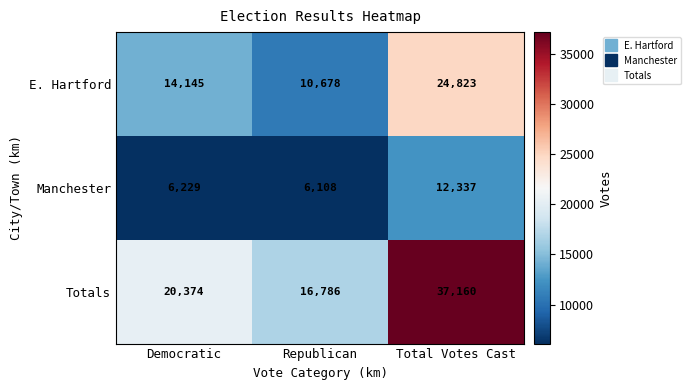

List the series in order of their peak value, lowest first.

Manchester, E. Hartford, Totals